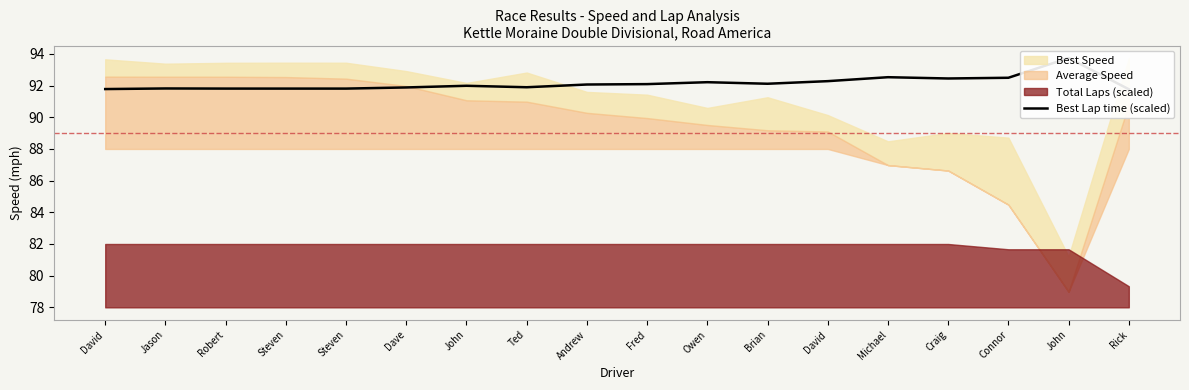

True or false: the data shows 92.4 at Craig.

True